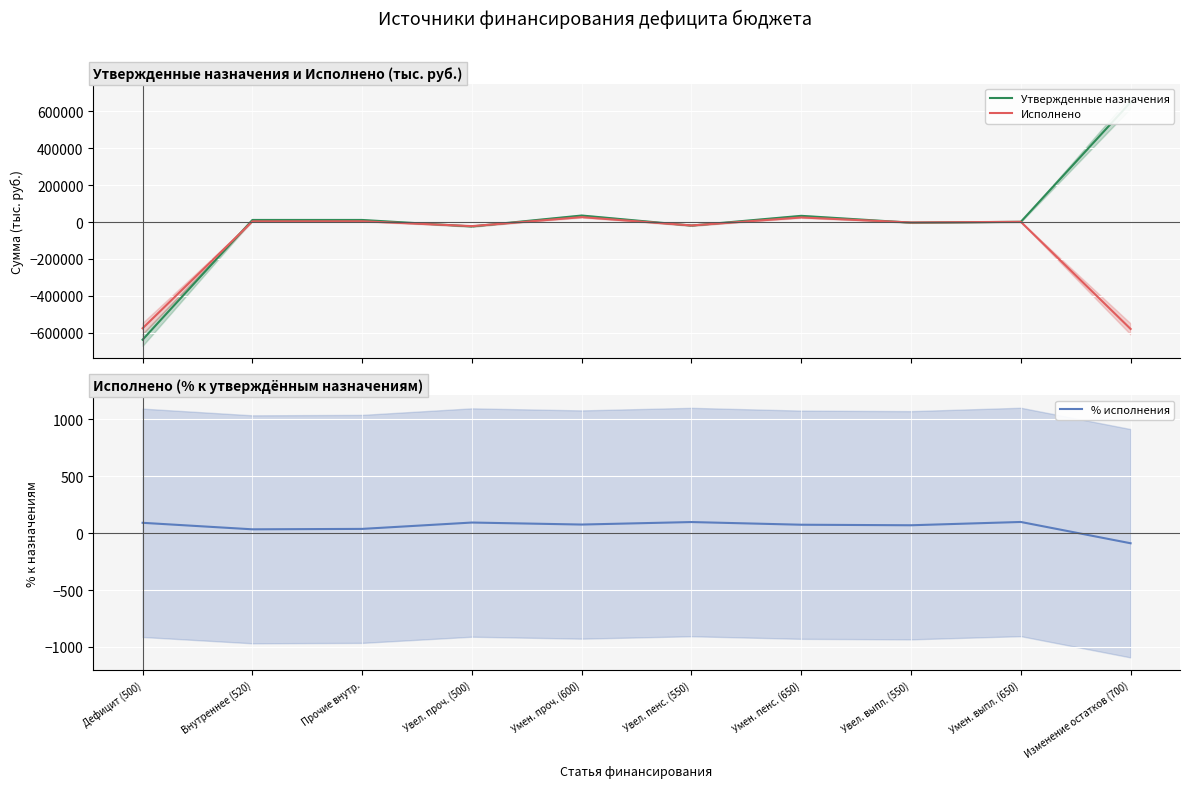

Where does the Утвержденные назначения series first go above 11083?

Внутреннее (520)